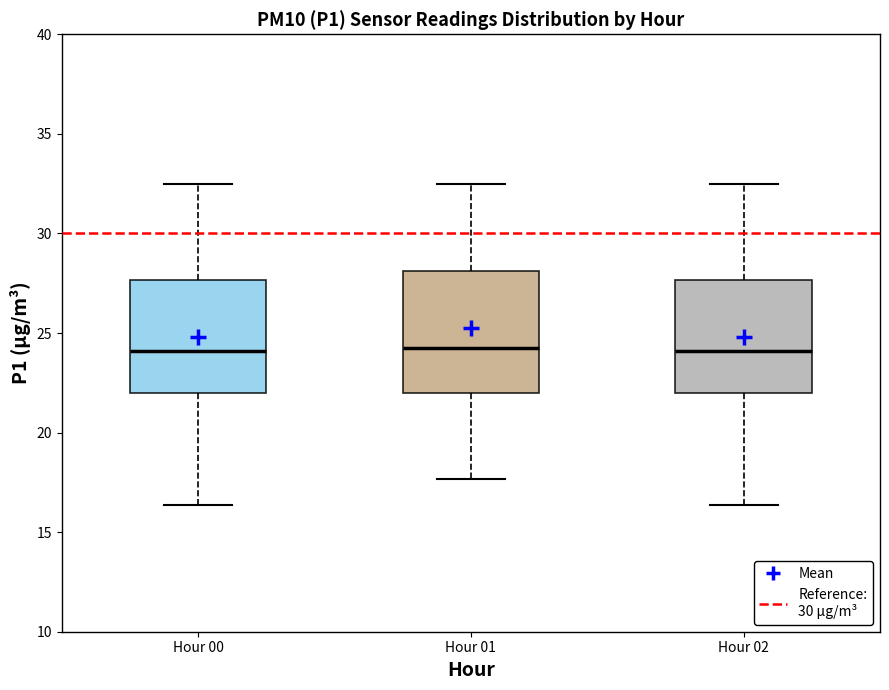

Reading left to right, read every box against the y-axis: the position of its median line, the range the box covers, and the ends of its whiskers. The values are not printed on the chart, so give them approximately, as read against the axis.

Hour 00: median 24.0, box 22.0 to 27.5, whiskers 16.5 to 32.5
Hour 01: median 24.5, box 22.0 to 28.0, whiskers 17.5 to 32.5
Hour 02: median 24.0, box 22.0 to 27.5, whiskers 16.5 to 32.5